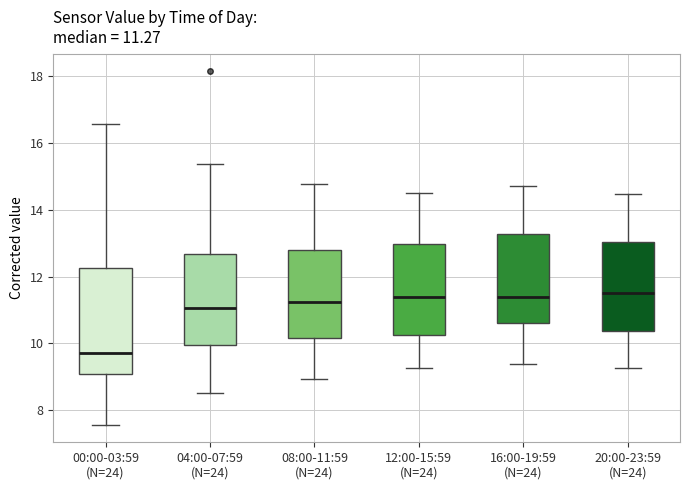

Which box is the tallest, from its lower edge to its upper edge?

00:00-03:59 (N=24)